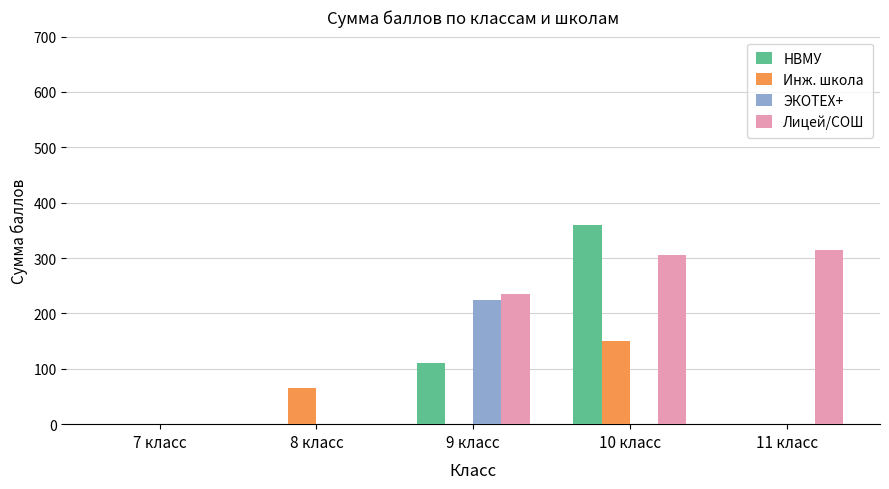

Are the bars horizontal?

No